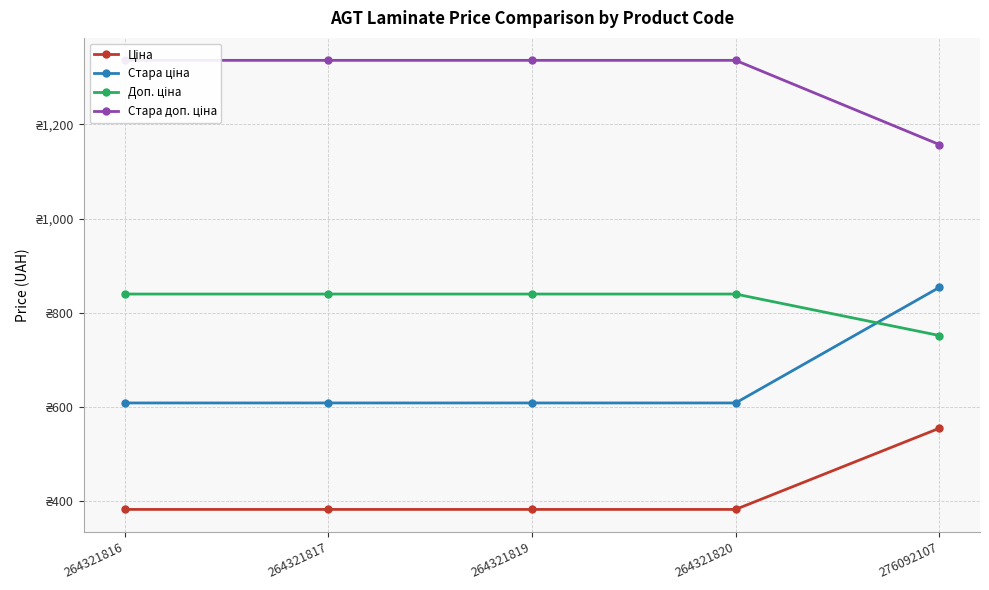

Where is Ціна nearest to the value 469?

264321816